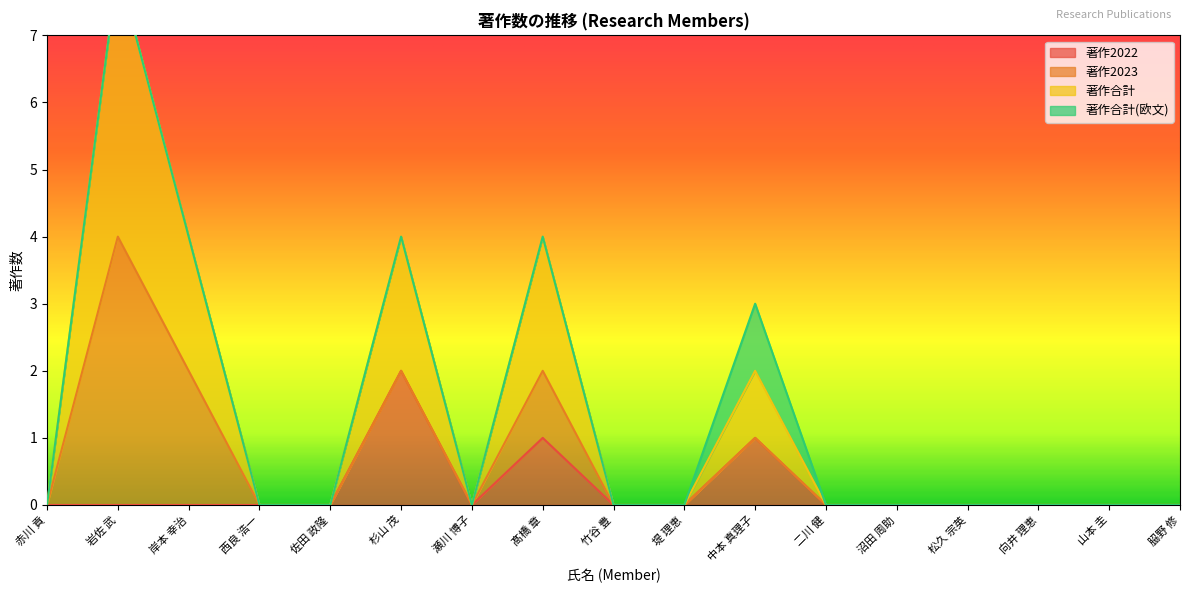

In 著作2022, how many points are lower than both neighbors (excluding endpoints)?

1